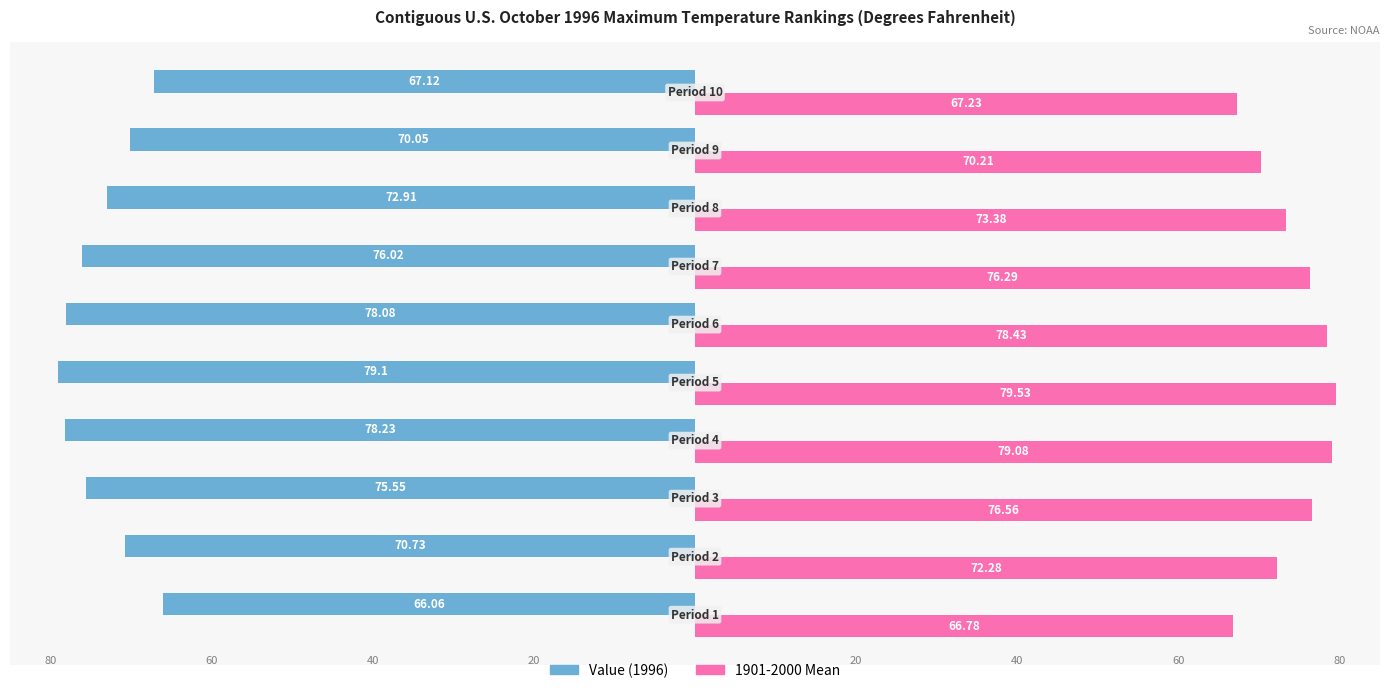

How many categories are shown in the chart?

10